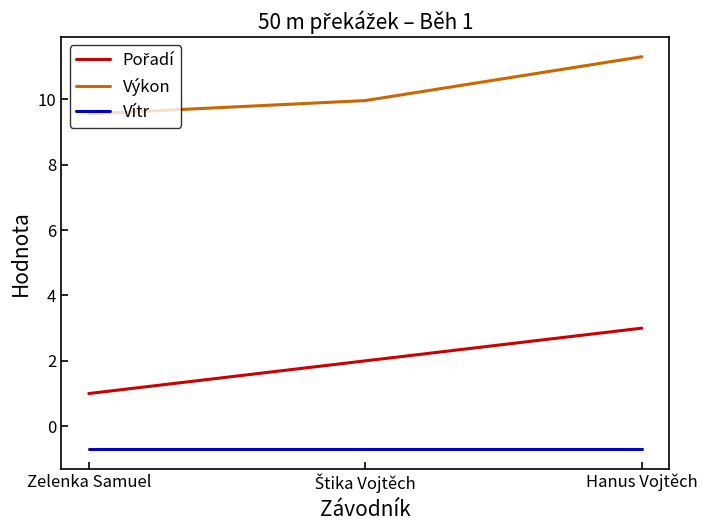

Is this an area chart (filled region under the line)?

No